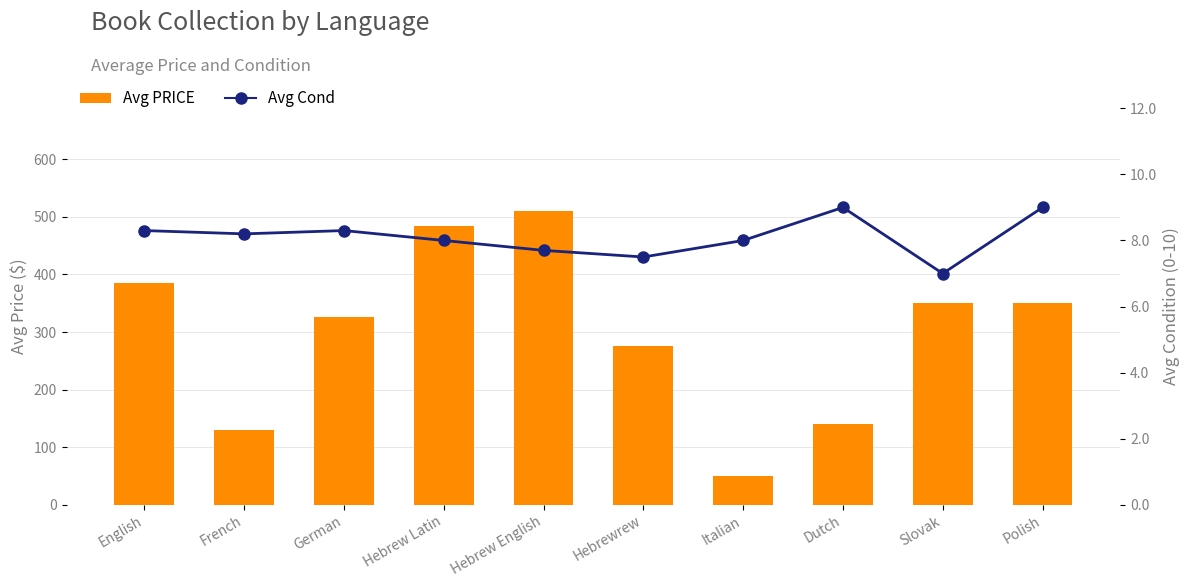

What is the difference between the highest and lowest values at Slovak?

343.0